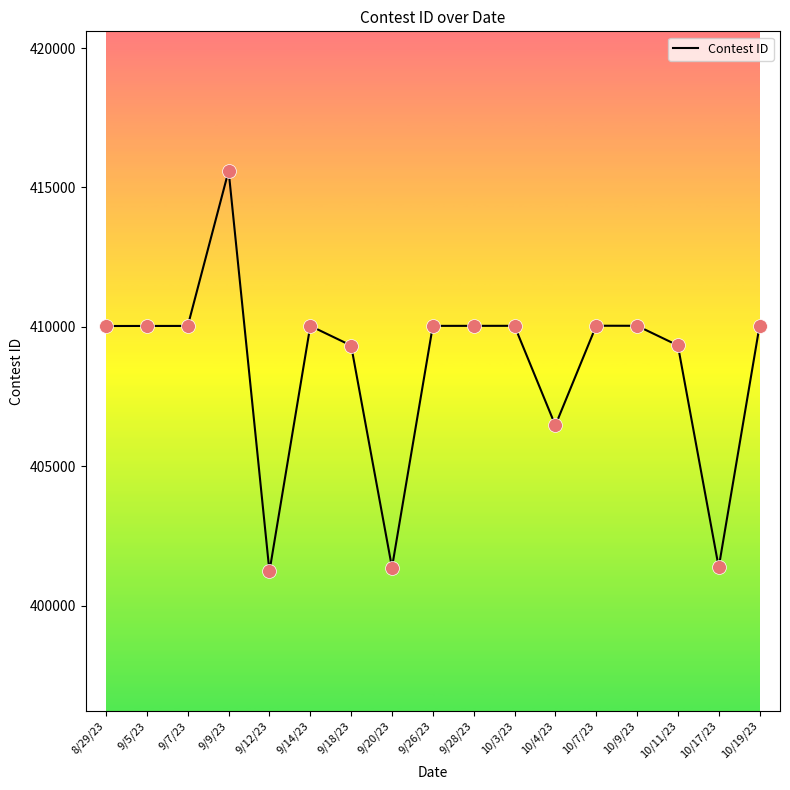

What is the change in value from 9/14/23 to 10/11/23?

-700